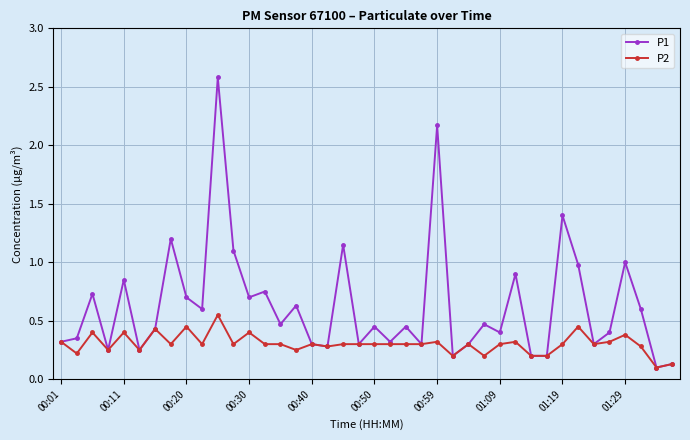

At how many categories does at least one series exceed 0?

40